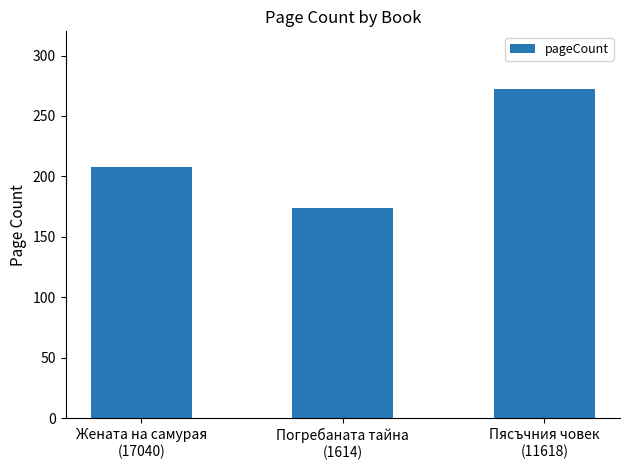

What is the smallest value displayed?

174